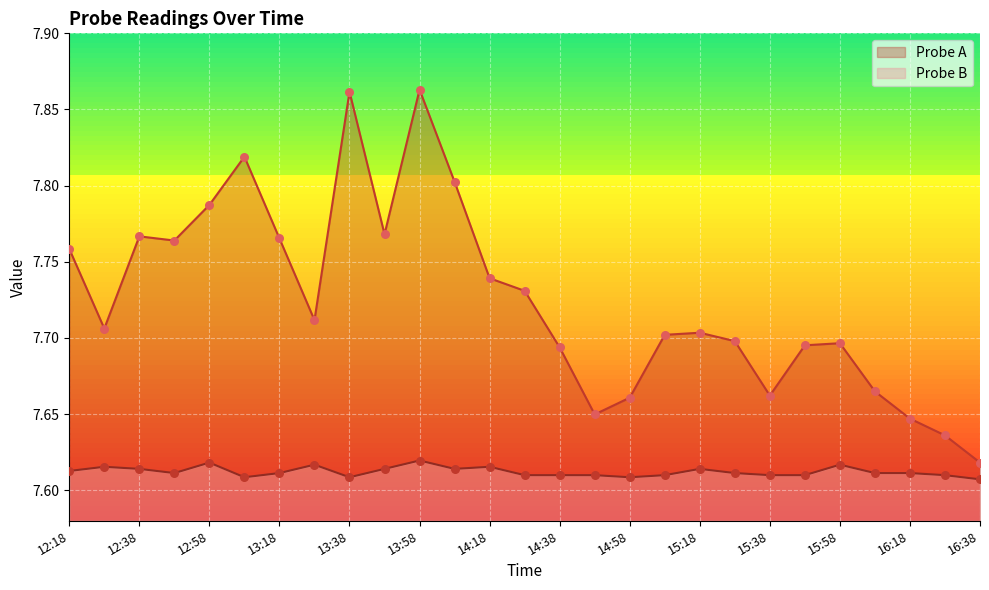

Is the value of Probe B at 12:28 greater than the value of Probe A at 14:58?

No